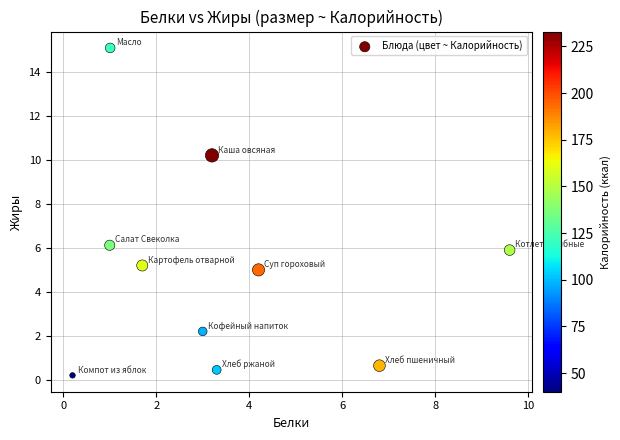

What is the range of X values (max minus min)?

9.4